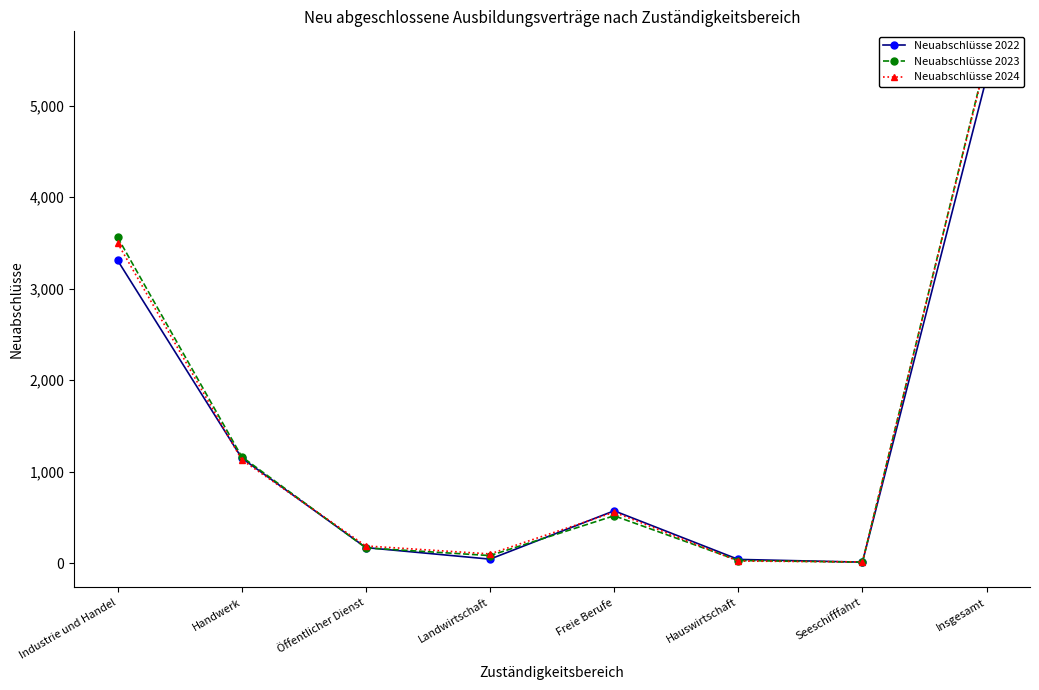

How many data points does each series have?

8